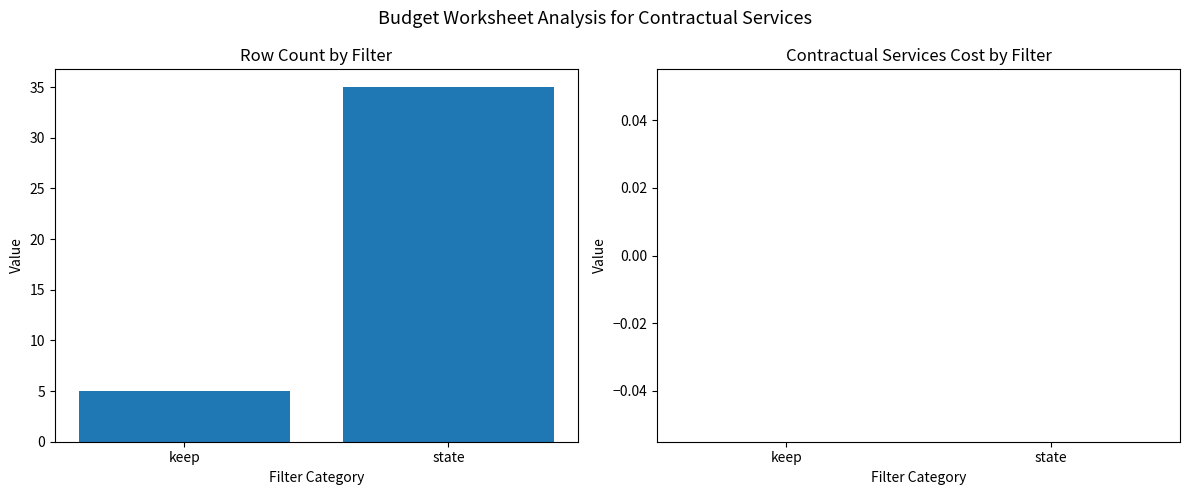

What is the label of the 2nd bar from the right?

keep